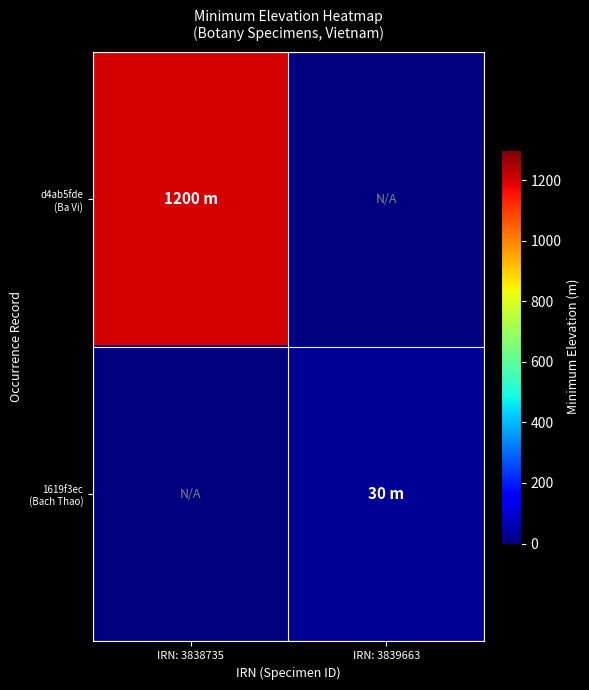

Is it true that 1619f3ec (Bach Thao) equals 30.0 at IRN: 3839663?

True